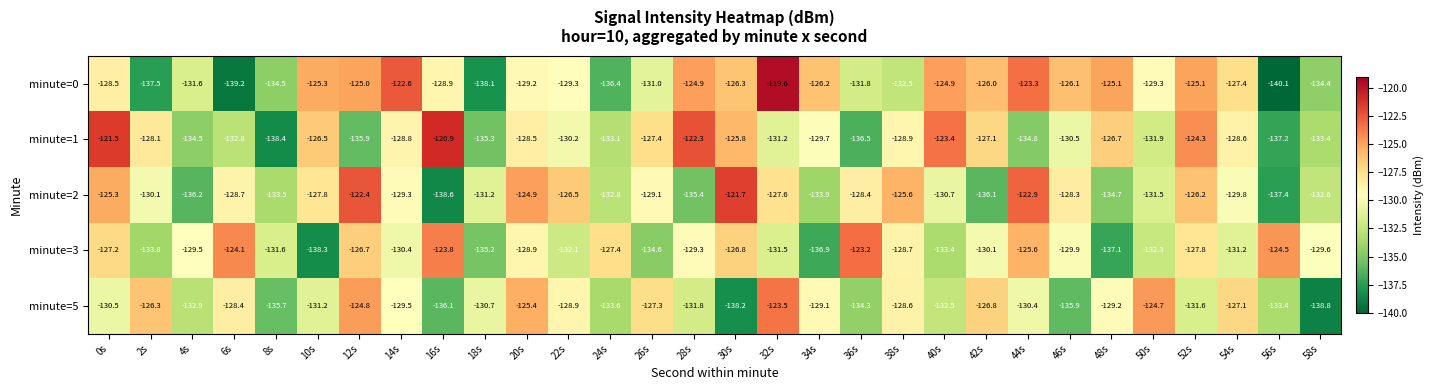

What is the difference between the maximum and minimum values in the minute=0 series?

20.5